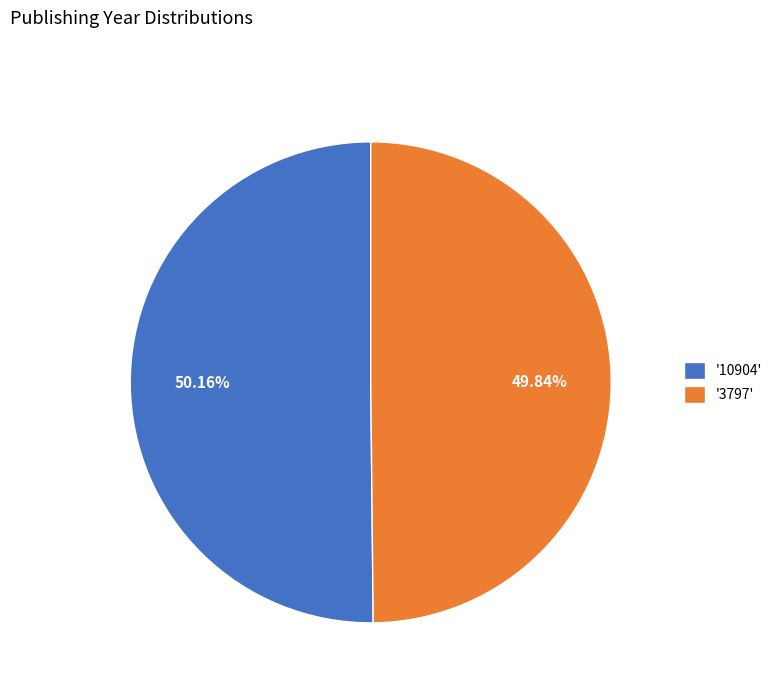

To the nearest percent, what is the average slice percentage?

50%